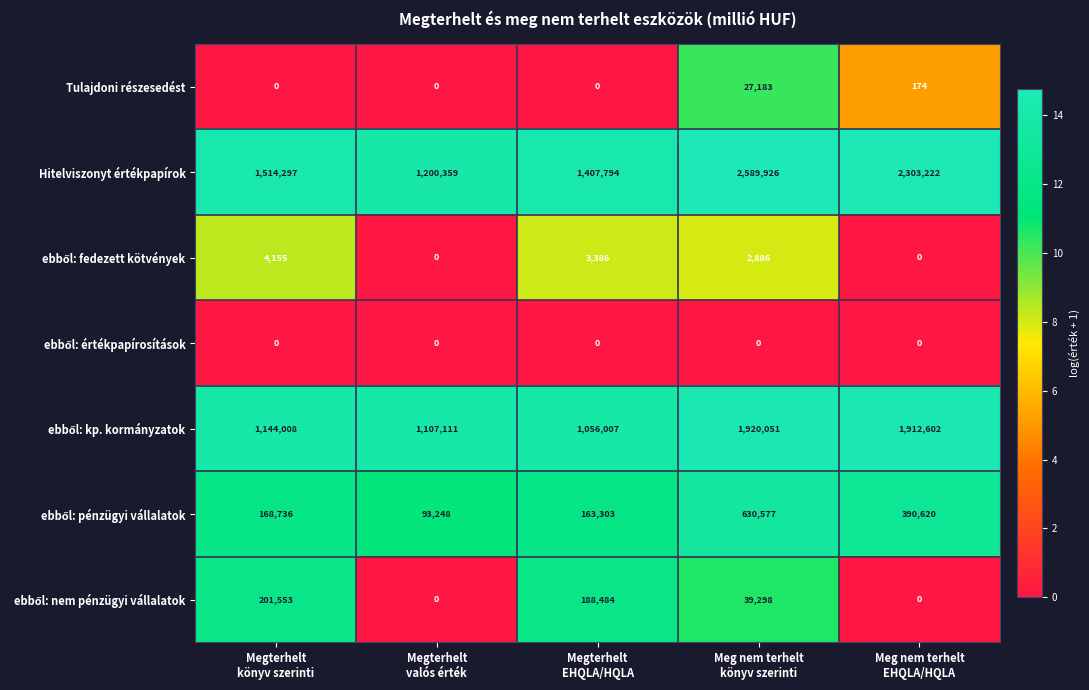

What is the difference between the maximum and minimum values in the Tulajdoni részesedést series?

27183